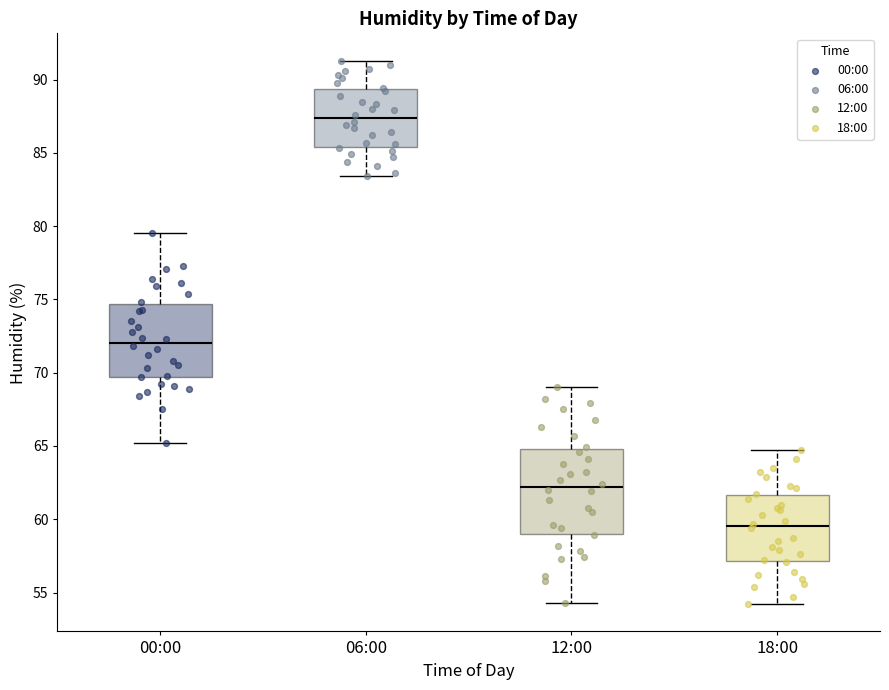

Reading left to right, read every box against the y-axis: the position of its median line, the range the box covers, and the ends of its whiskers. The values are not printed on the chart, so give them approximately, as read against the axis.

00:00: median 72.0, box 69.5 to 74.5, whiskers 65.0 to 79.5
06:00: median 87.5, box 85.5 to 89.5, whiskers 83.5 to 91.5
12:00: median 62.0, box 59.0 to 65.0, whiskers 54.5 to 69.0
18:00: median 59.5, box 57.0 to 61.5, whiskers 54.0 to 64.5